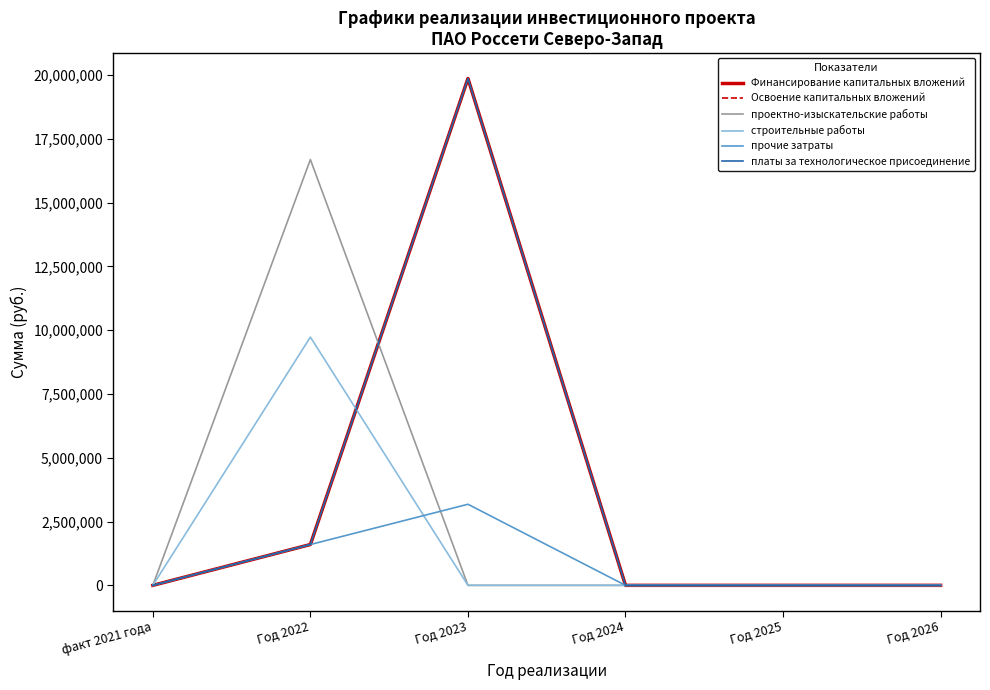

What is the label of the 5th point from the right?

Год 2022